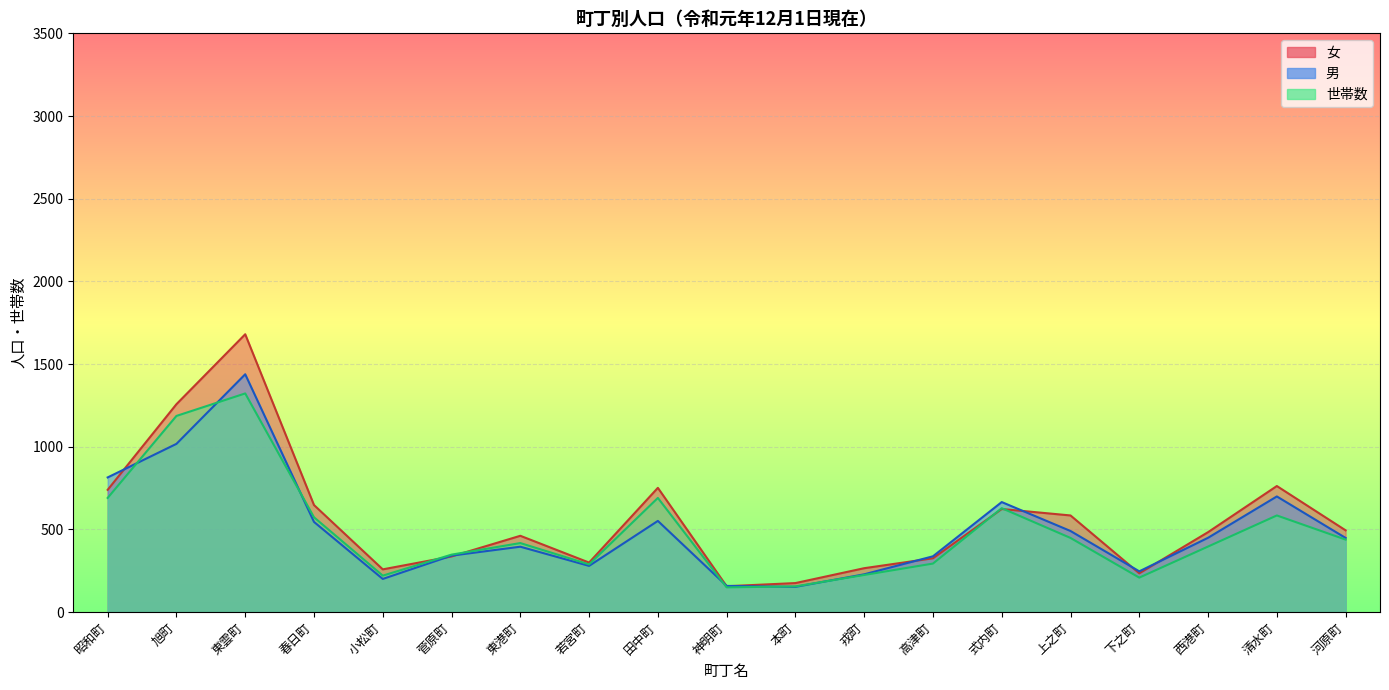

At 高津町, list the series in order from largest to smallest.

男, 女, 世帯数